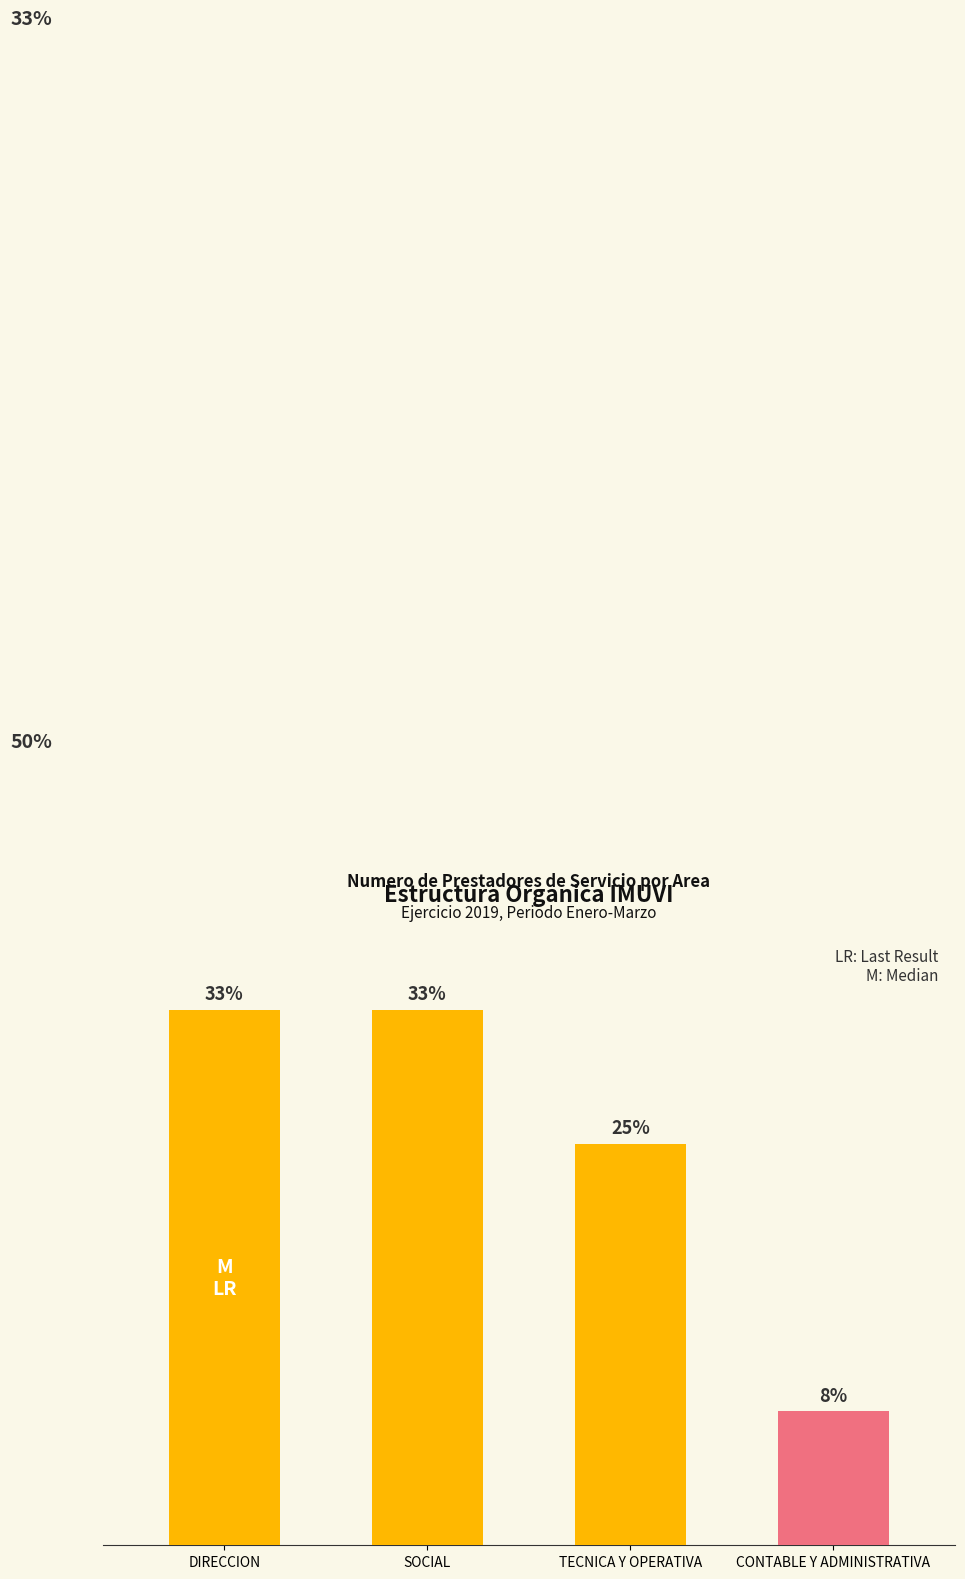

What is the approximate value at SOCIAL?

4